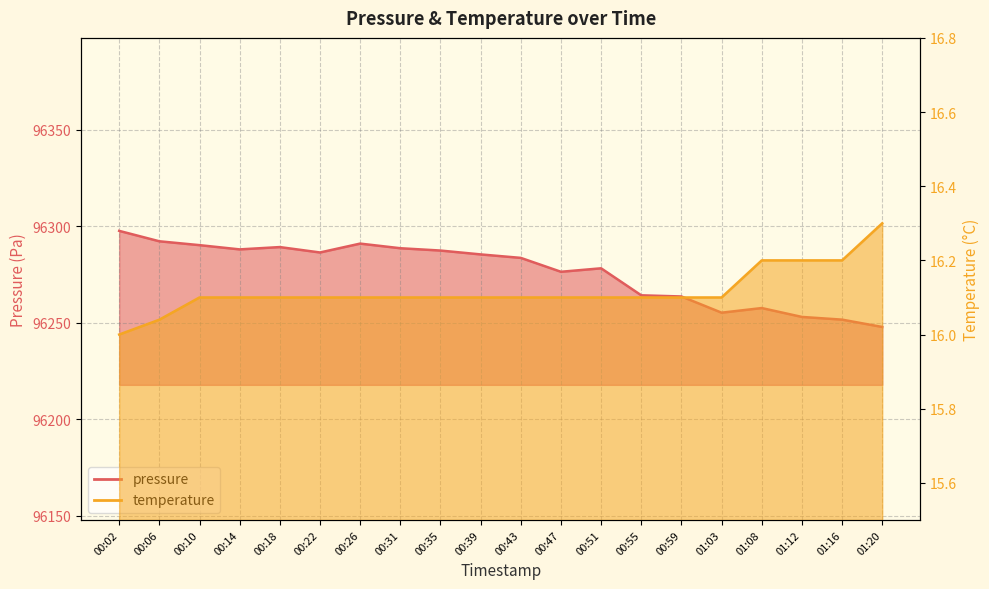

What is the sum of the temperature values at 00:55 and 00:31?

32.2